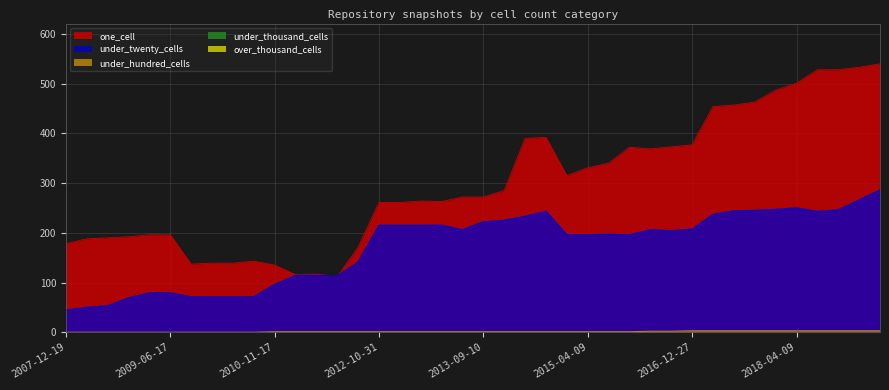

What is the average value of the under_twenty_cells series?

172